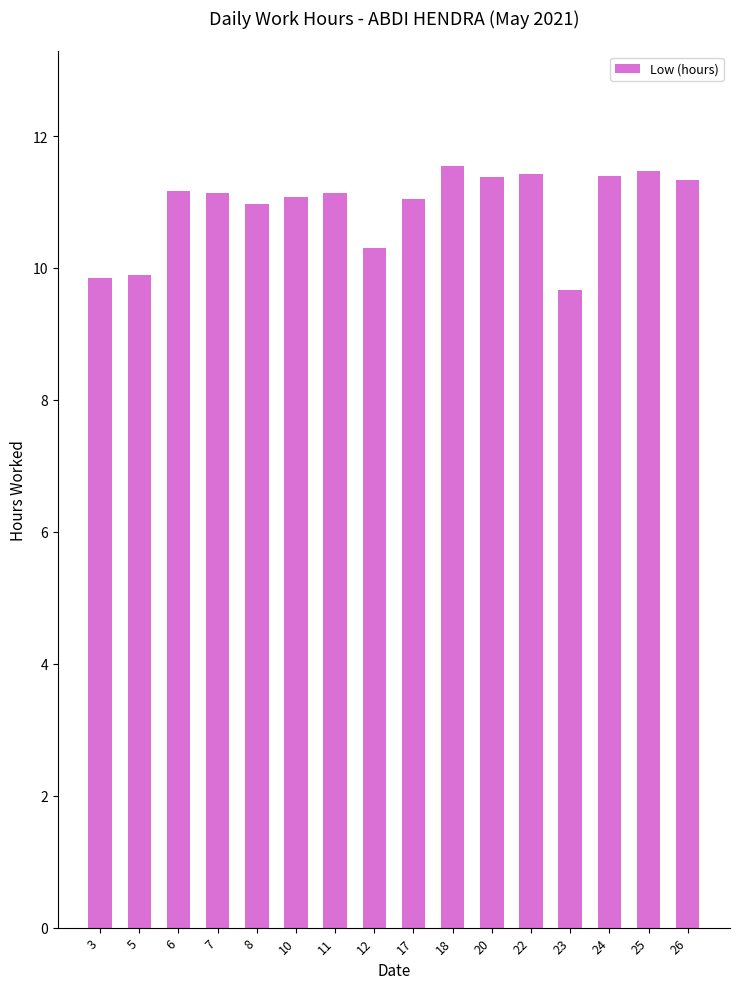

What is the minimum value shown in the chart?

9.7